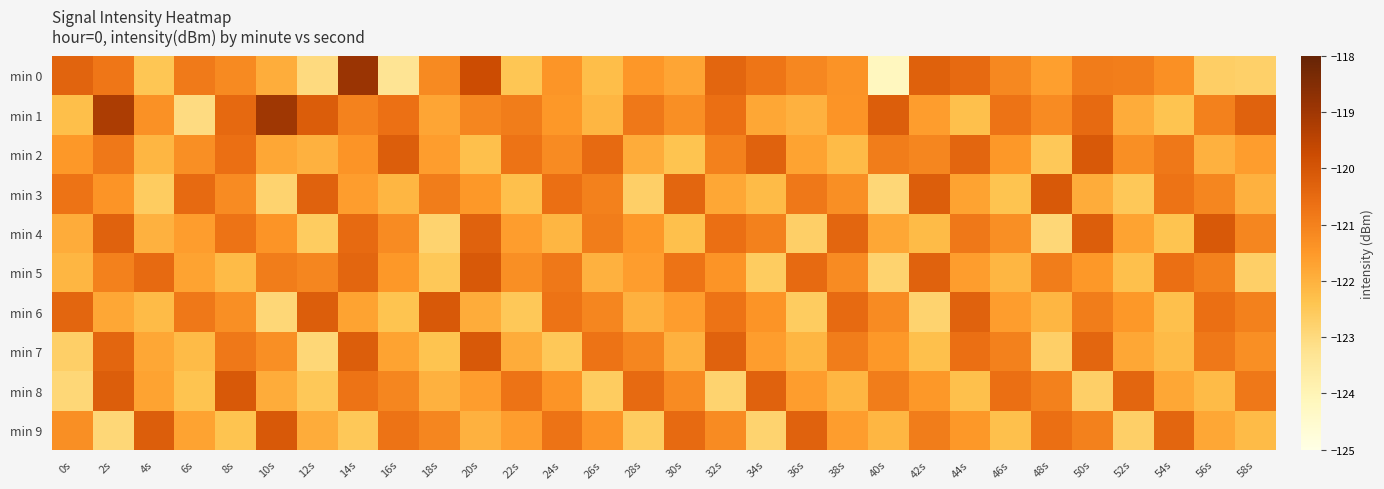

Rank the series by their maximum value, from lowest to highest.

min 2, min 3, min 4, min 5, min 6, min 7, min 8, min 9, min 1, min 0